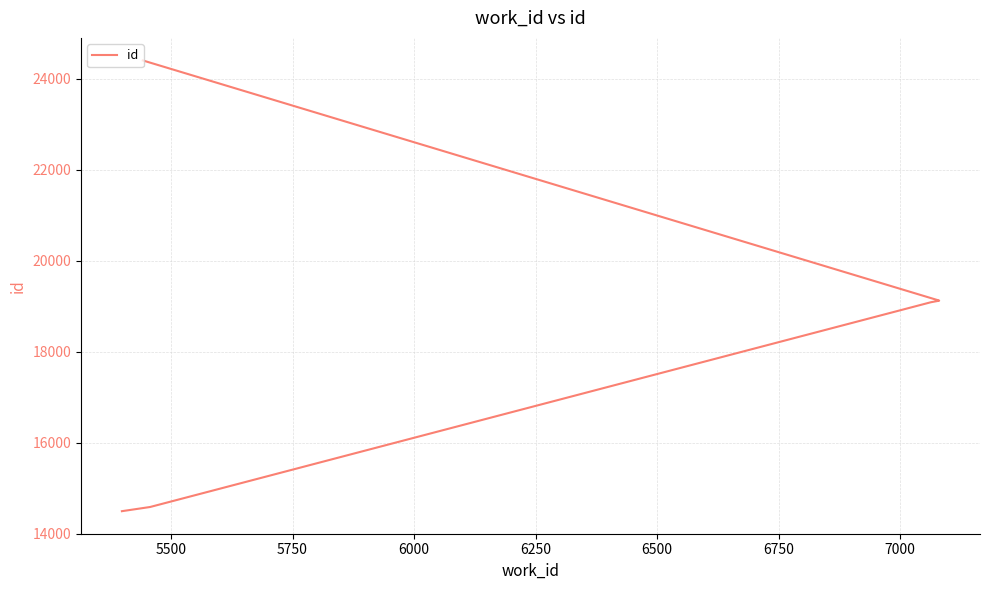

Between 5750 and 6000, which is larger?

6000